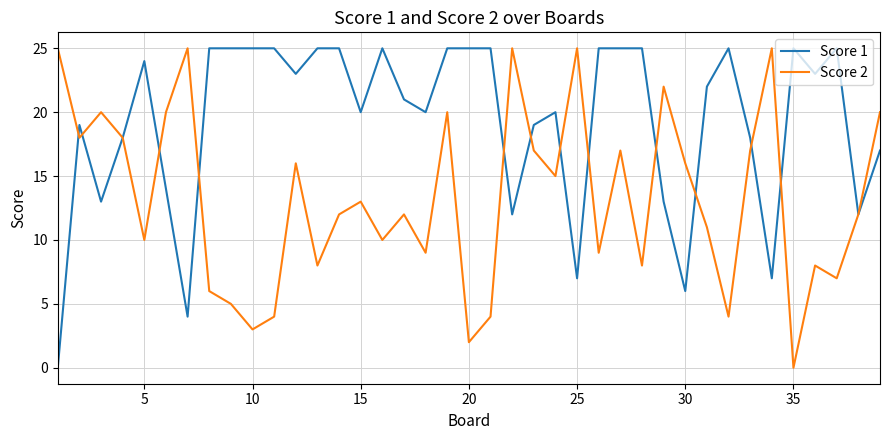

What is the difference between the second highest and minimum values in the Score 1 series?

25